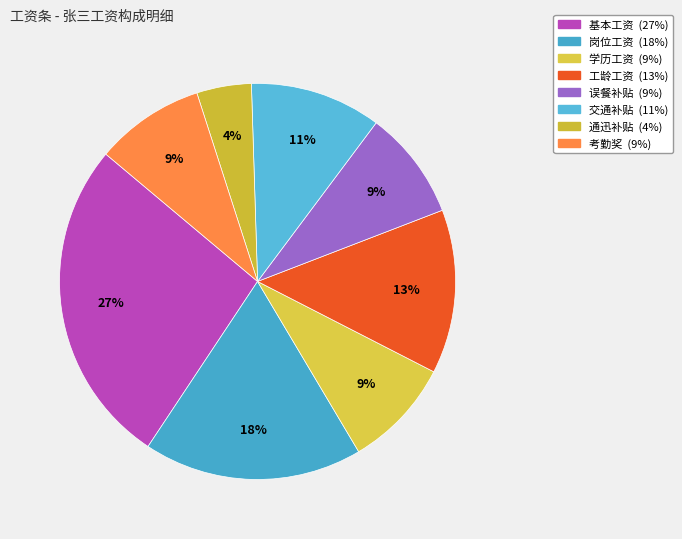

Which slice is the largest?

基本工资